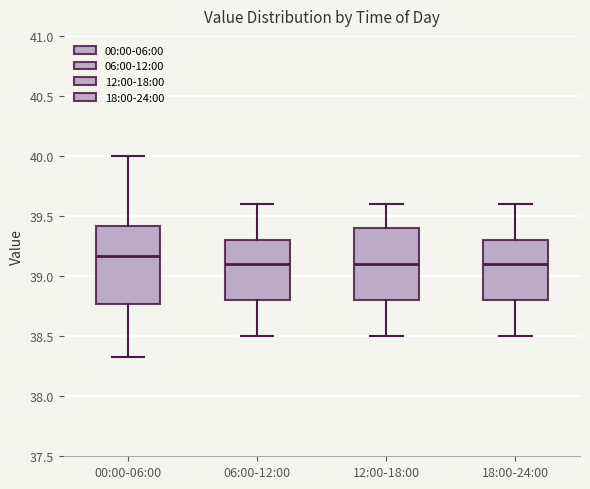

Reading left to right, read every box against the y-axis: the position of its median line, the range the box covers, and the ends of its whiskers. The values are not printed on the chart, so give them approximately, as read against the axis.

00:00-06:00: median 39.15, box 38.75 to 39.40, whiskers 38.35 to 40.00
06:00-12:00: median 39.10, box 38.80 to 39.30, whiskers 38.50 to 39.60
12:00-18:00: median 39.10, box 38.80 to 39.40, whiskers 38.50 to 39.60
18:00-24:00: median 39.10, box 38.80 to 39.30, whiskers 38.50 to 39.60